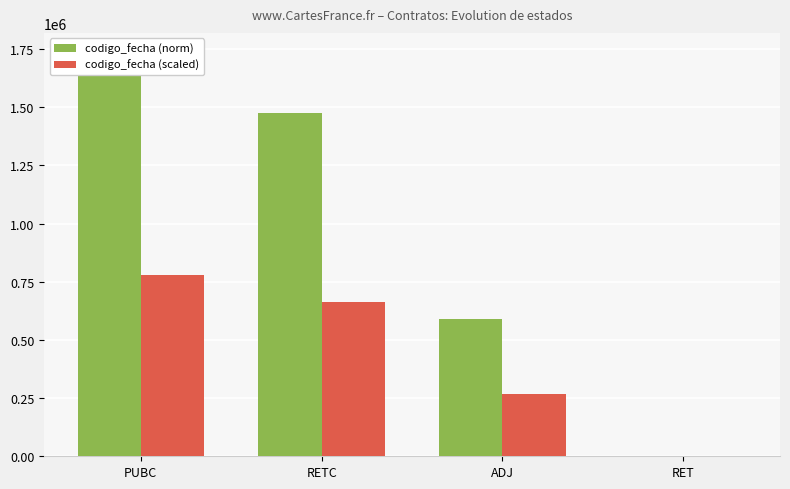

What is the greatest value displayed?

1732618.0